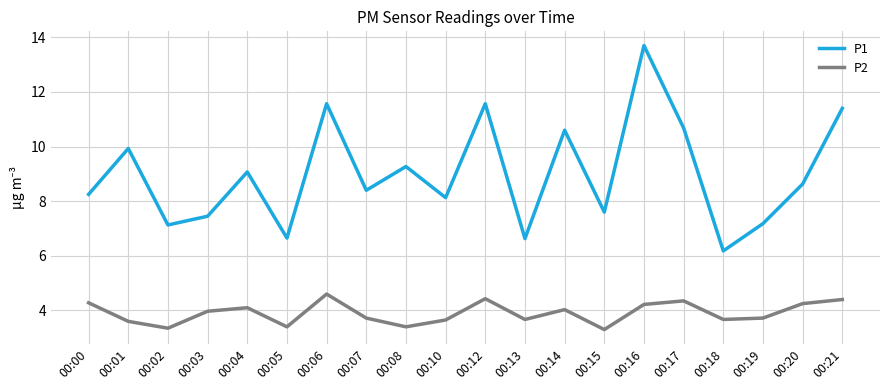

The P2 series shows 2.3 at 00:03. True or false?

False